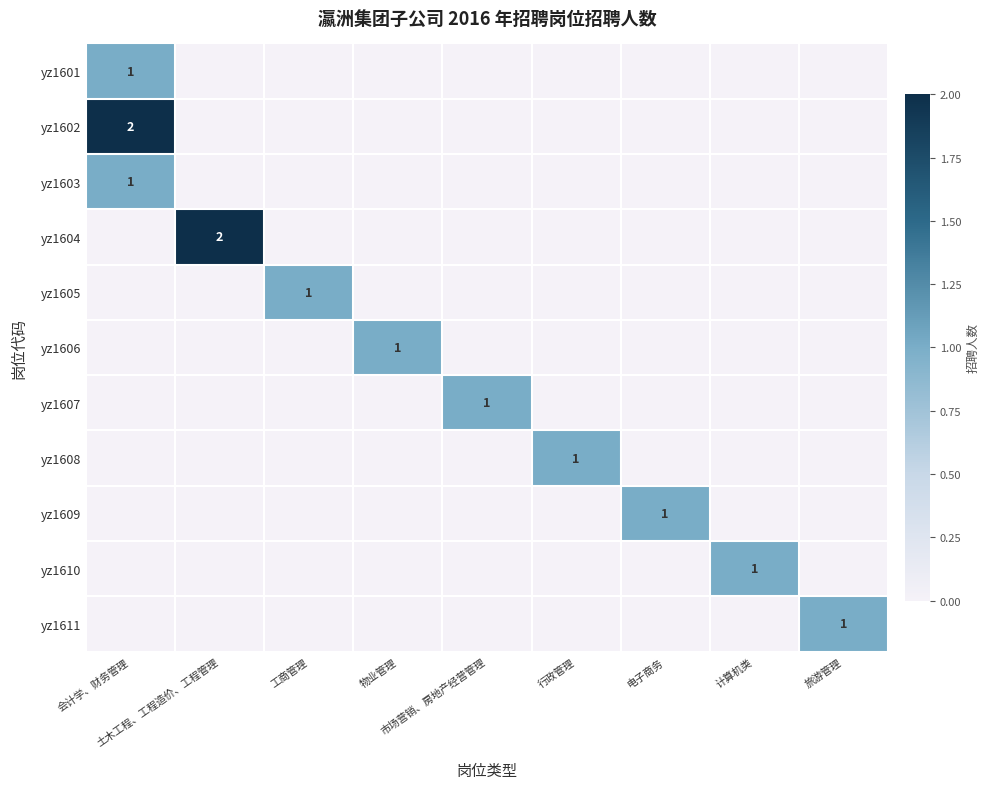

What value does the yz1610 series have at 计算机类?

1